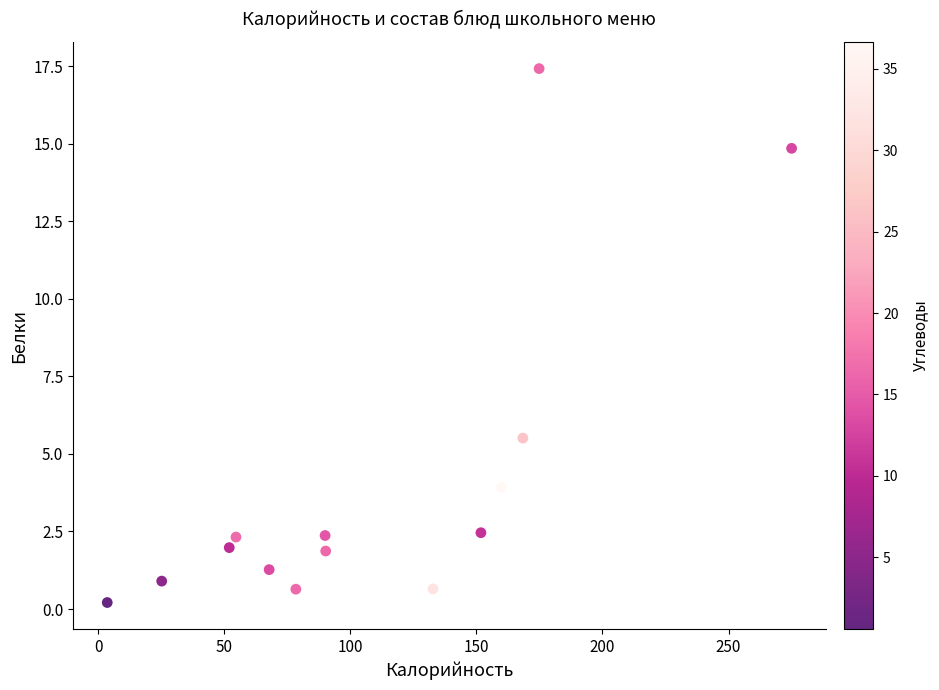

What Y value in the scatter plot is closest to 8?

5.5